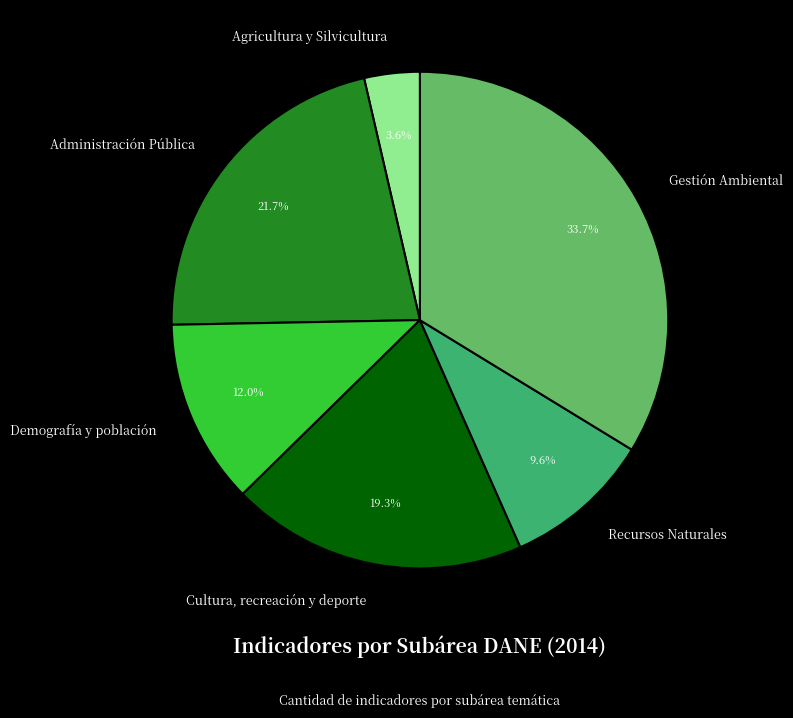

Which has a higher value, Agricultura y Silvicultura or Demografía y población?

Demografía y población